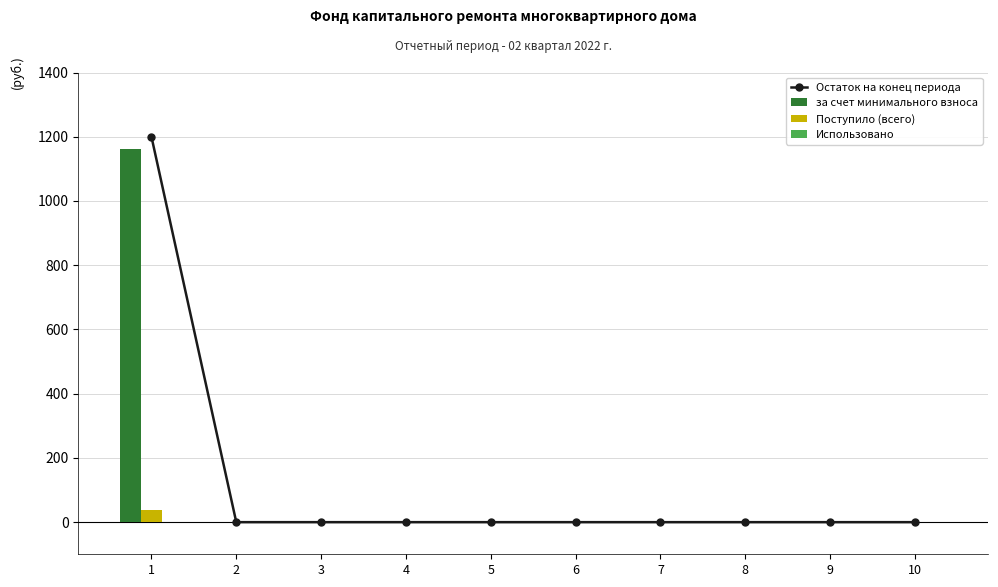

Reading left to right, list all the values displayed in this chart.

Остаток на конец периода: 1200.1	0.0	0.0	0.0	0.0	0.0	0.0	0.0	0.0	0.0
за счет минимального взноса: 1161.1	0.0	0.0	0.0	0.0	0.0	0.0	0.0	0.0	0.0
Поступило (всего): 38.9	0.0	0.0	0.0	0.0	0.0	0.0	0.0	0.0	0.0
Использовано: 0.0	0.0	0.0	0.0	0.0	0.0	0.0	0.0	0.0	0.0